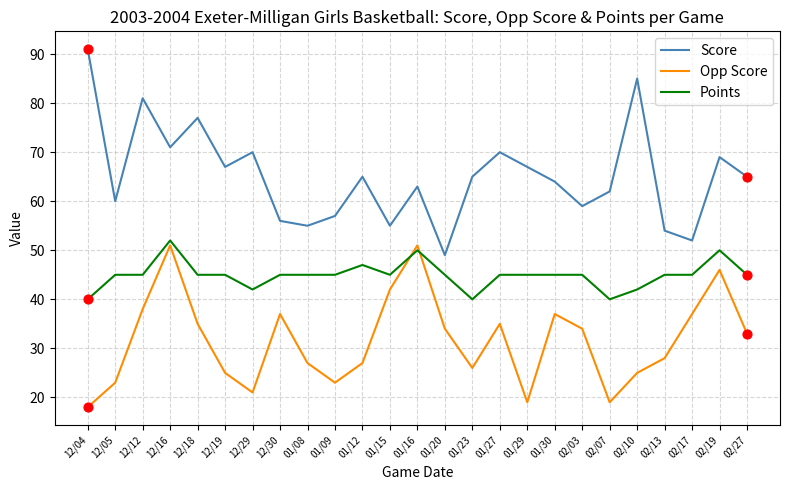

What is the spread (max minus min) of values at 01/30?

27